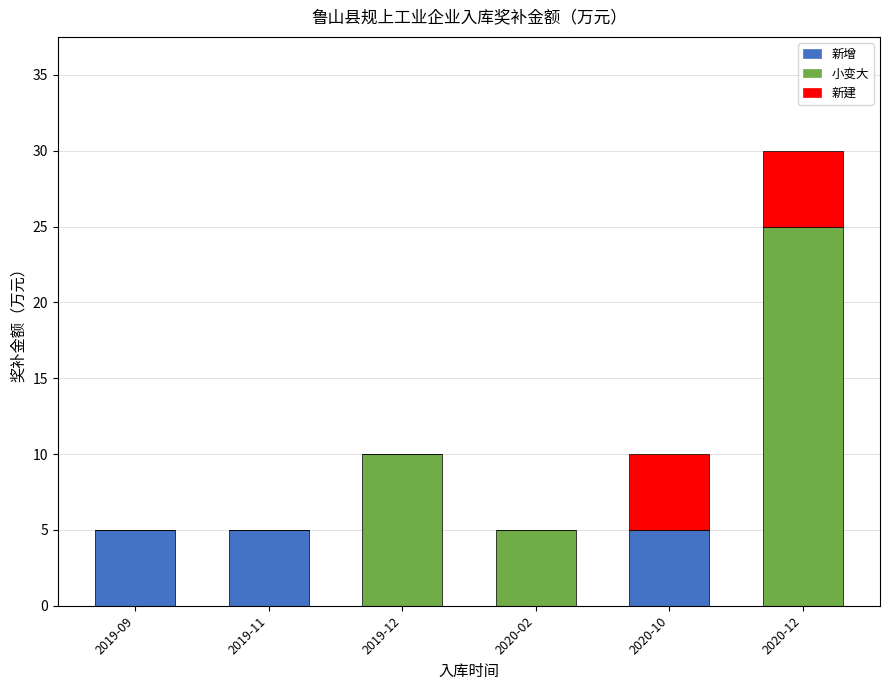

The 新增 series shows 0 at 2020-12. True or false?

True